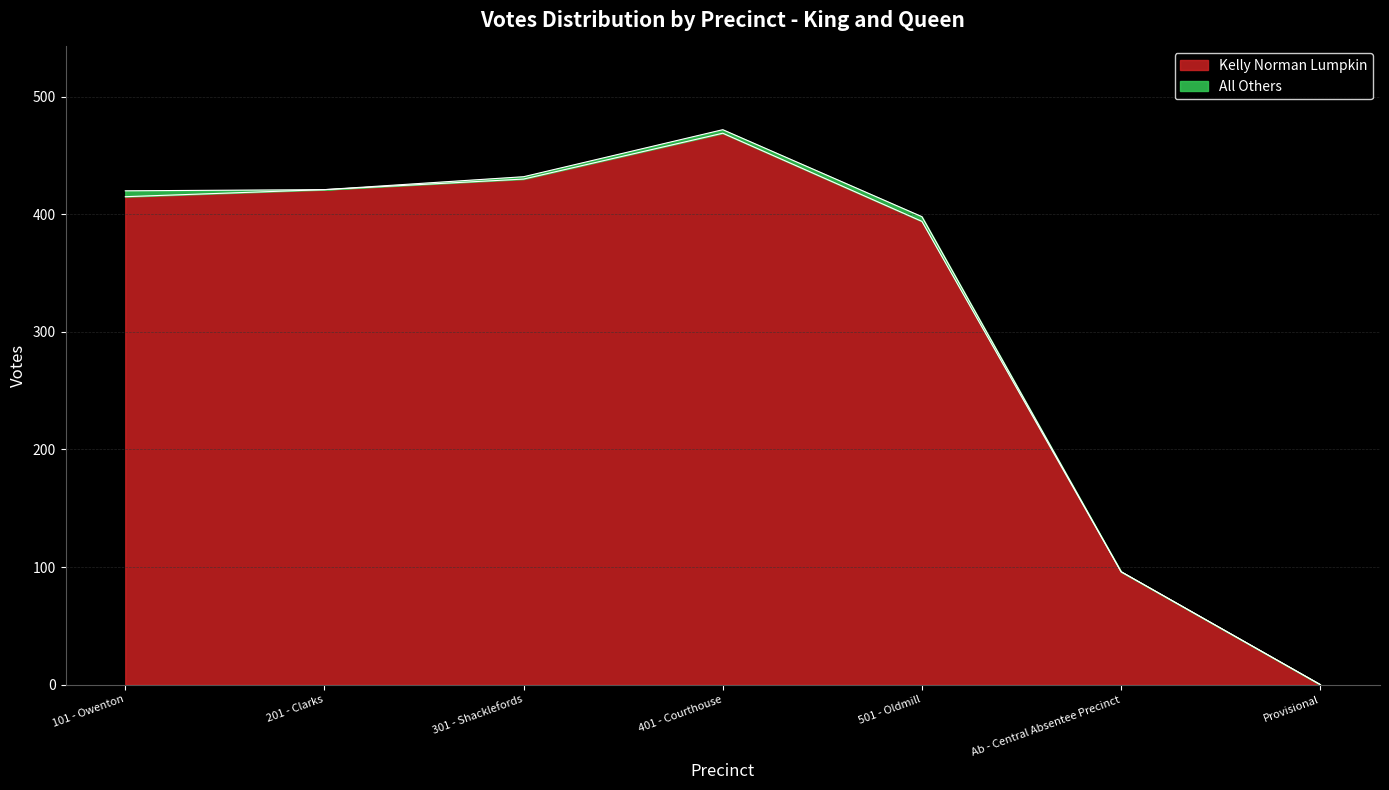

The chart shows a value of 420 at 101 - Owenton. True or false?

True